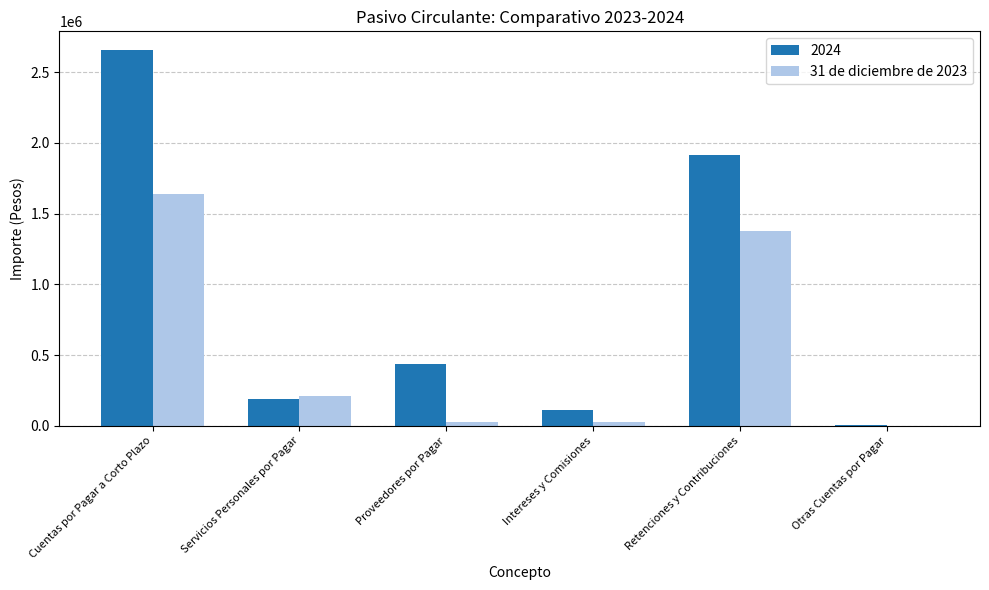

Which series has the largest total across all categories?

2024